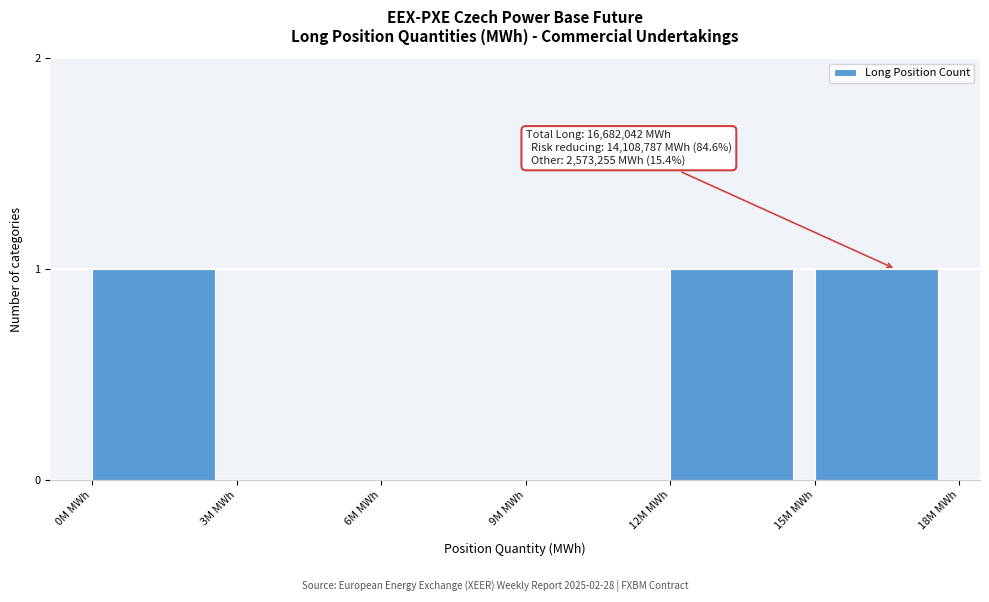

Reading left to right, transcribe all the data shown in this chart.

0M MWh=1	3M MWh=0	6M MWh=0	9M MWh=0	12M MWh=1	15M MWh=1